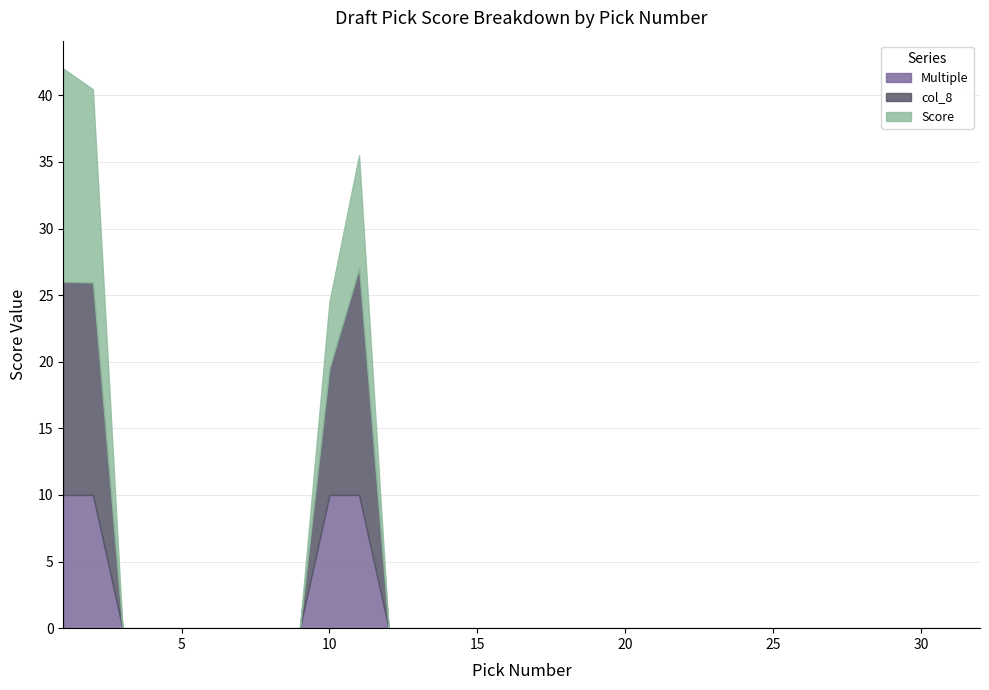

True or false: Multiple and Score cross at least once.

False